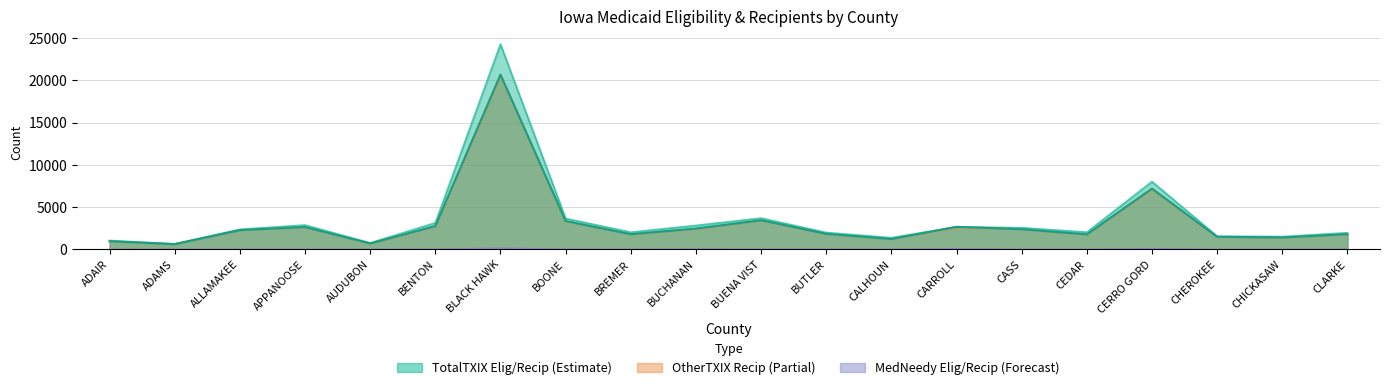

True or false: TotalTXIX_Elig and MedNeedy_Recip cross at least once.

False